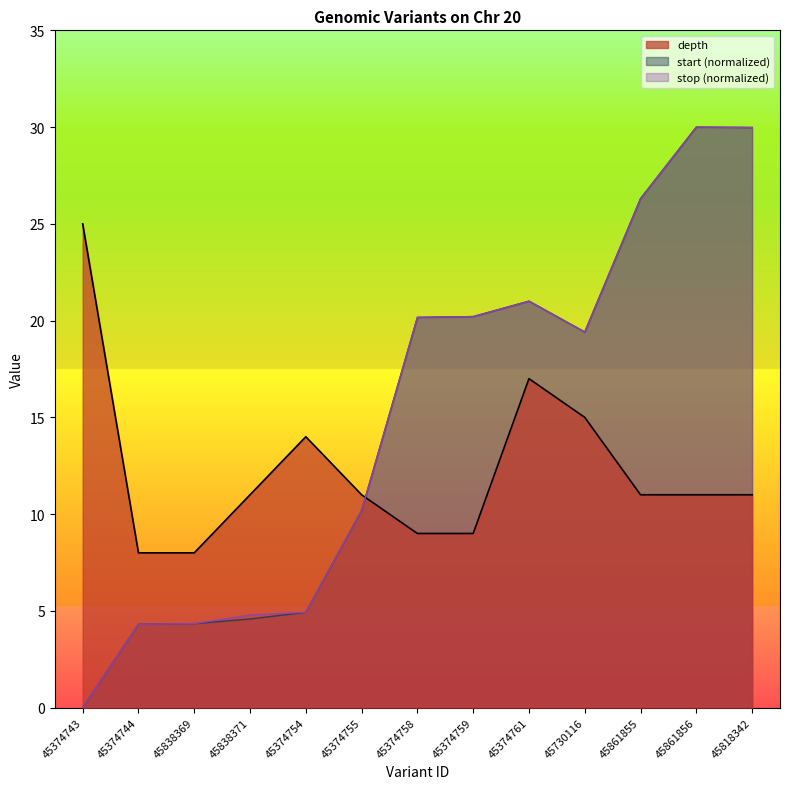

Which has a higher value, 45374755 or 45818342?

45374755